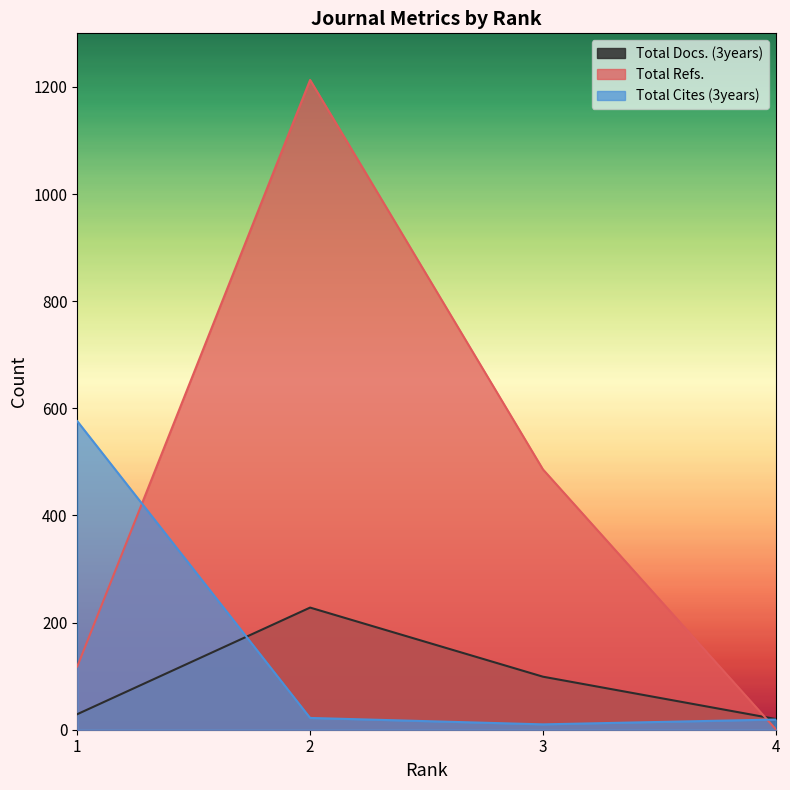

Reading left to right, what are all the values shown in this chart?

Total Docs. (3years): 1=29	2=228	3=99	4=20
Total Refs.: 1=118	2=1213	3=486	4=1
Total Cites (3years): 1=576	2=22	3=10	4=19